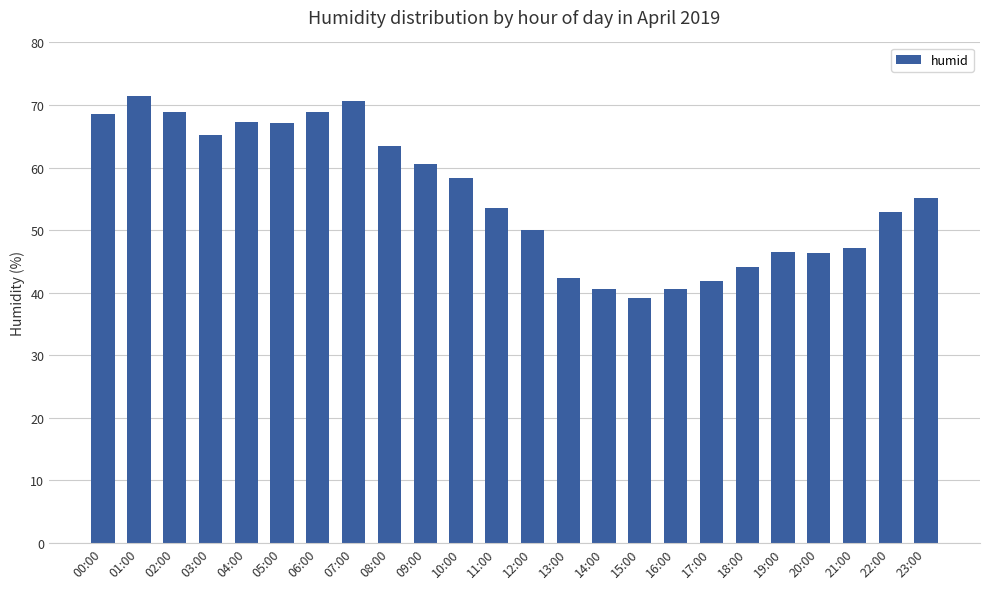

Are the bars horizontal?

No